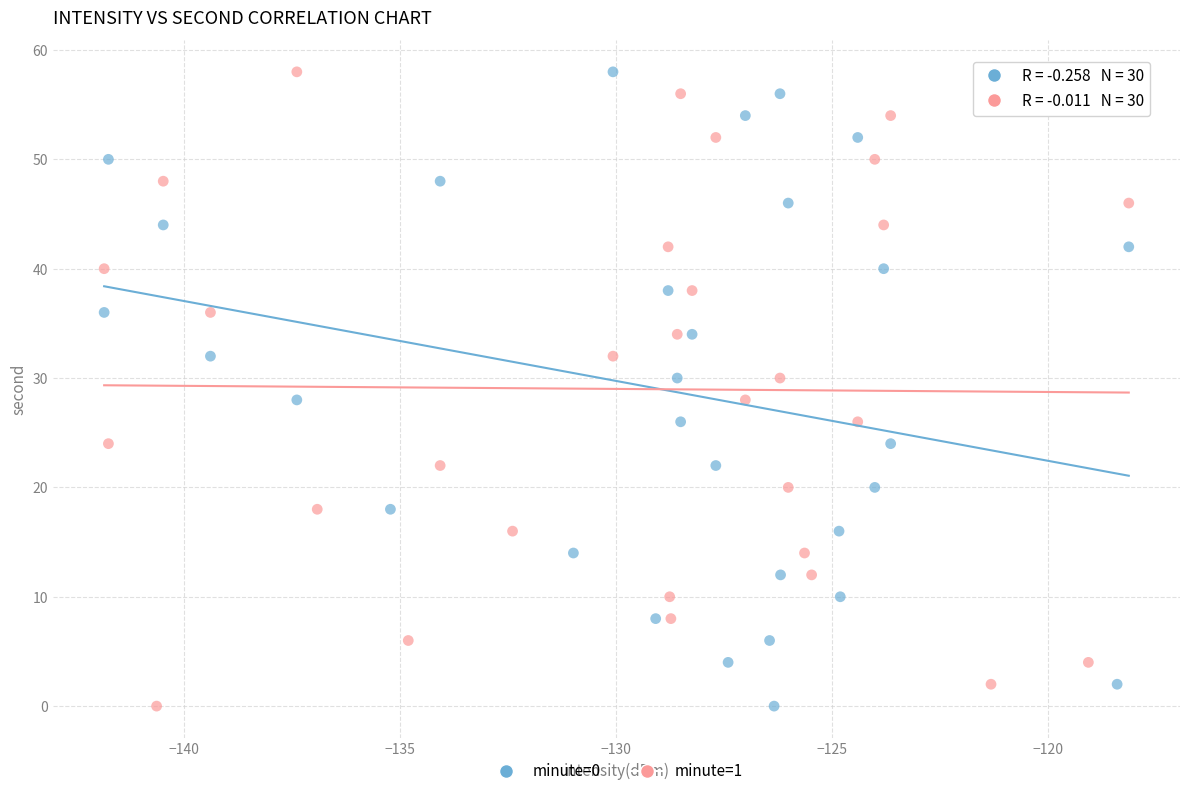

What are all the series names shown in the legend?

minute=0, minute=1